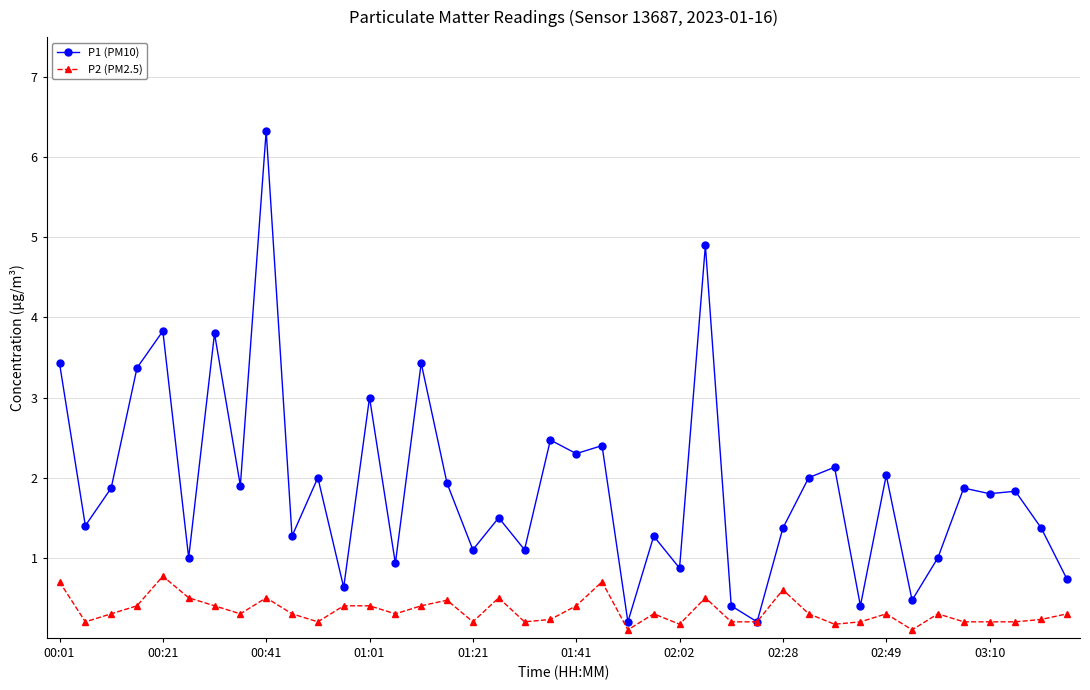

What is the maximum value for P2 (PM2.5)?

0.8